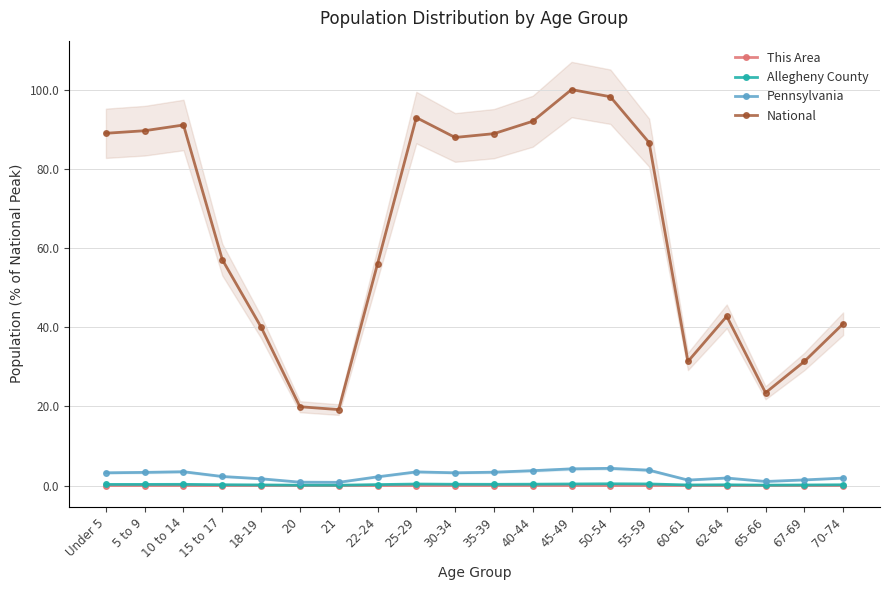

What is the label of the 3rd point from the right?

65-66